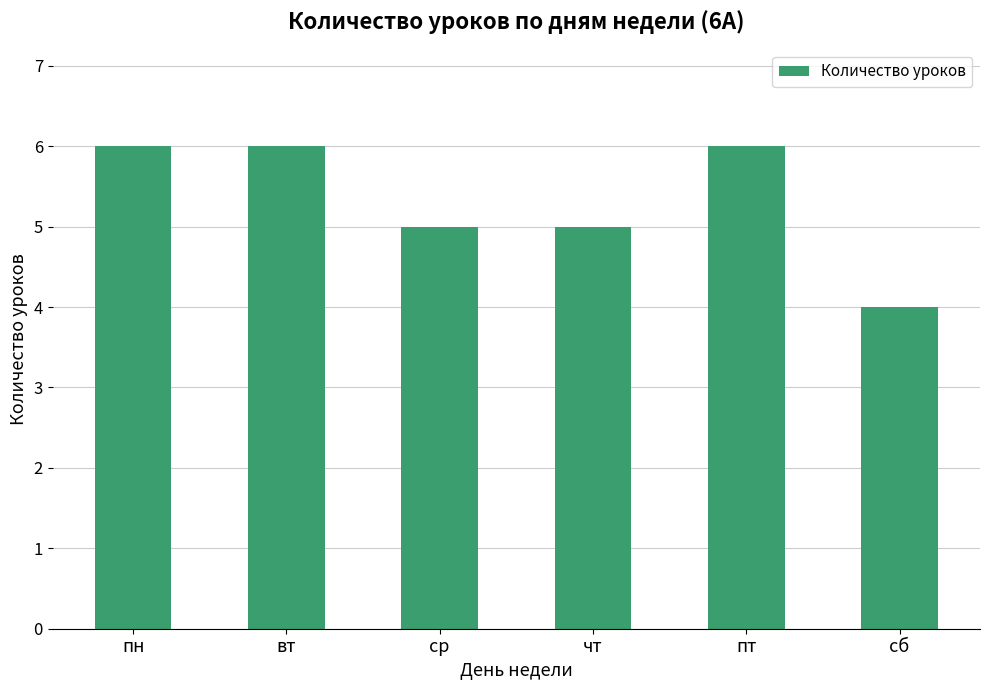

What is the label of the 1st bar from the left?

пн